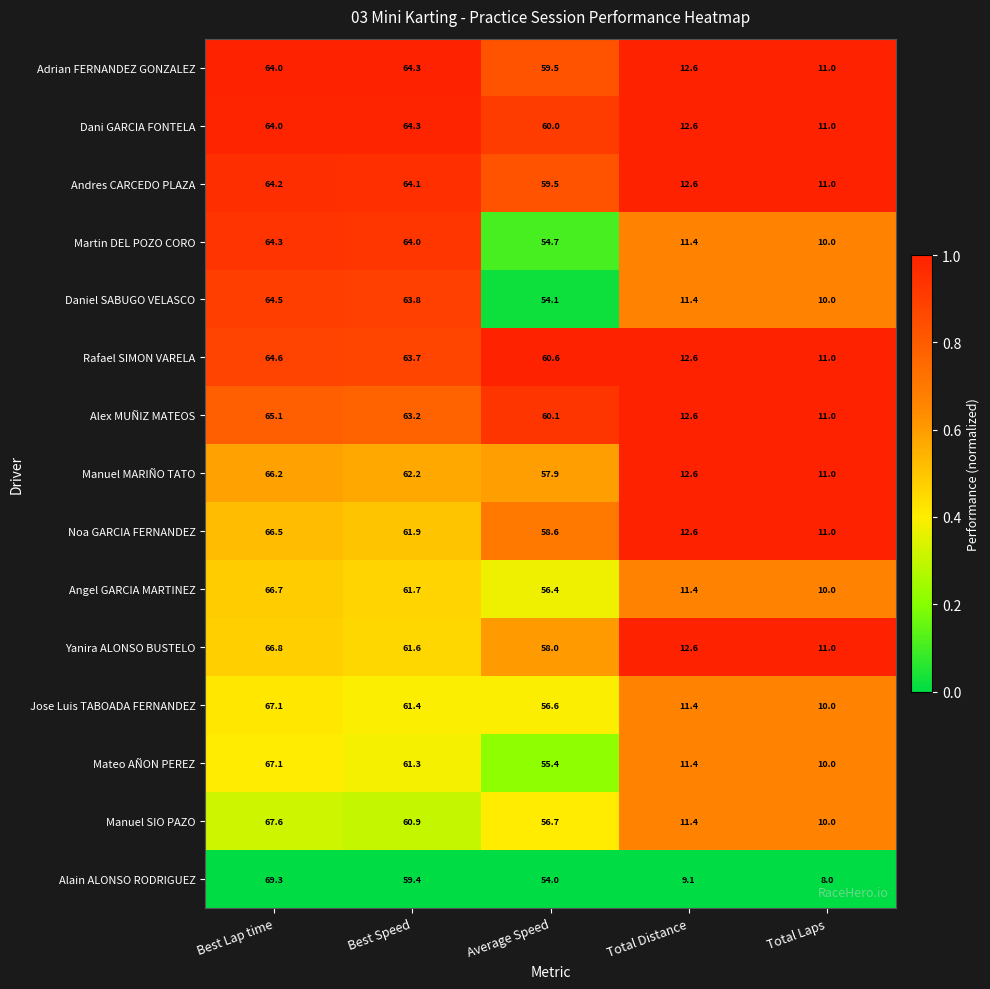

Where does the Adrian FERNANDEZ GONZALEZ series first go above 59?

Best Lap time